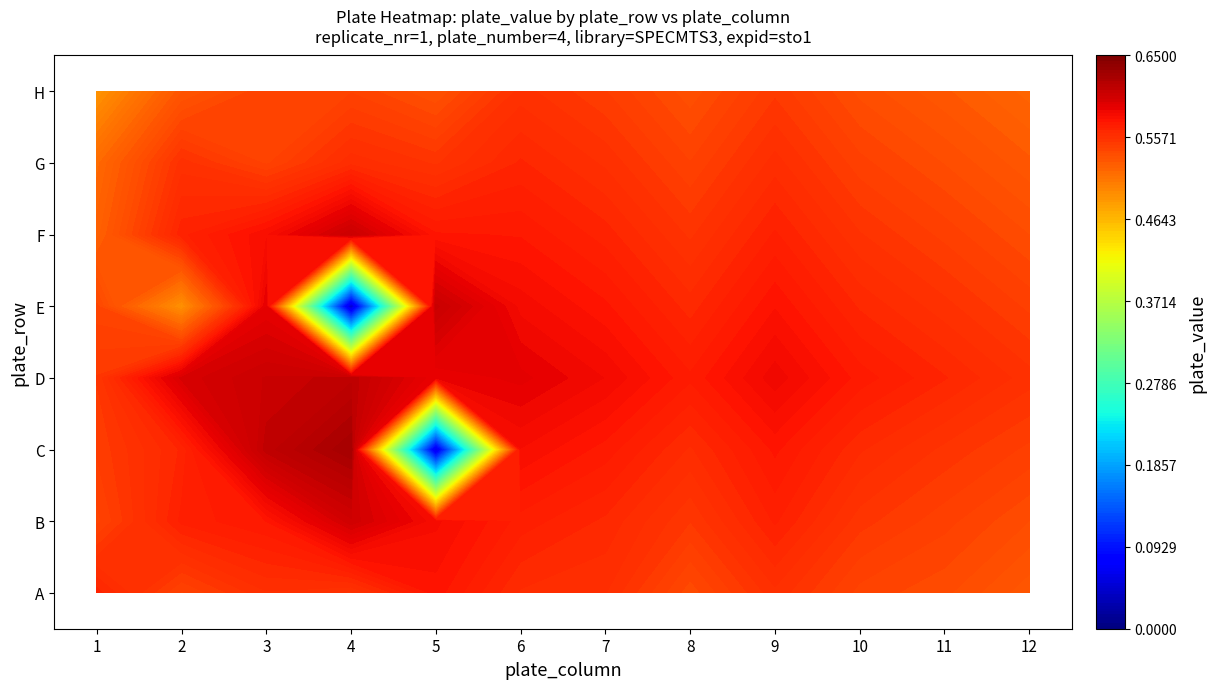

What is the average value of the A series?

0.6